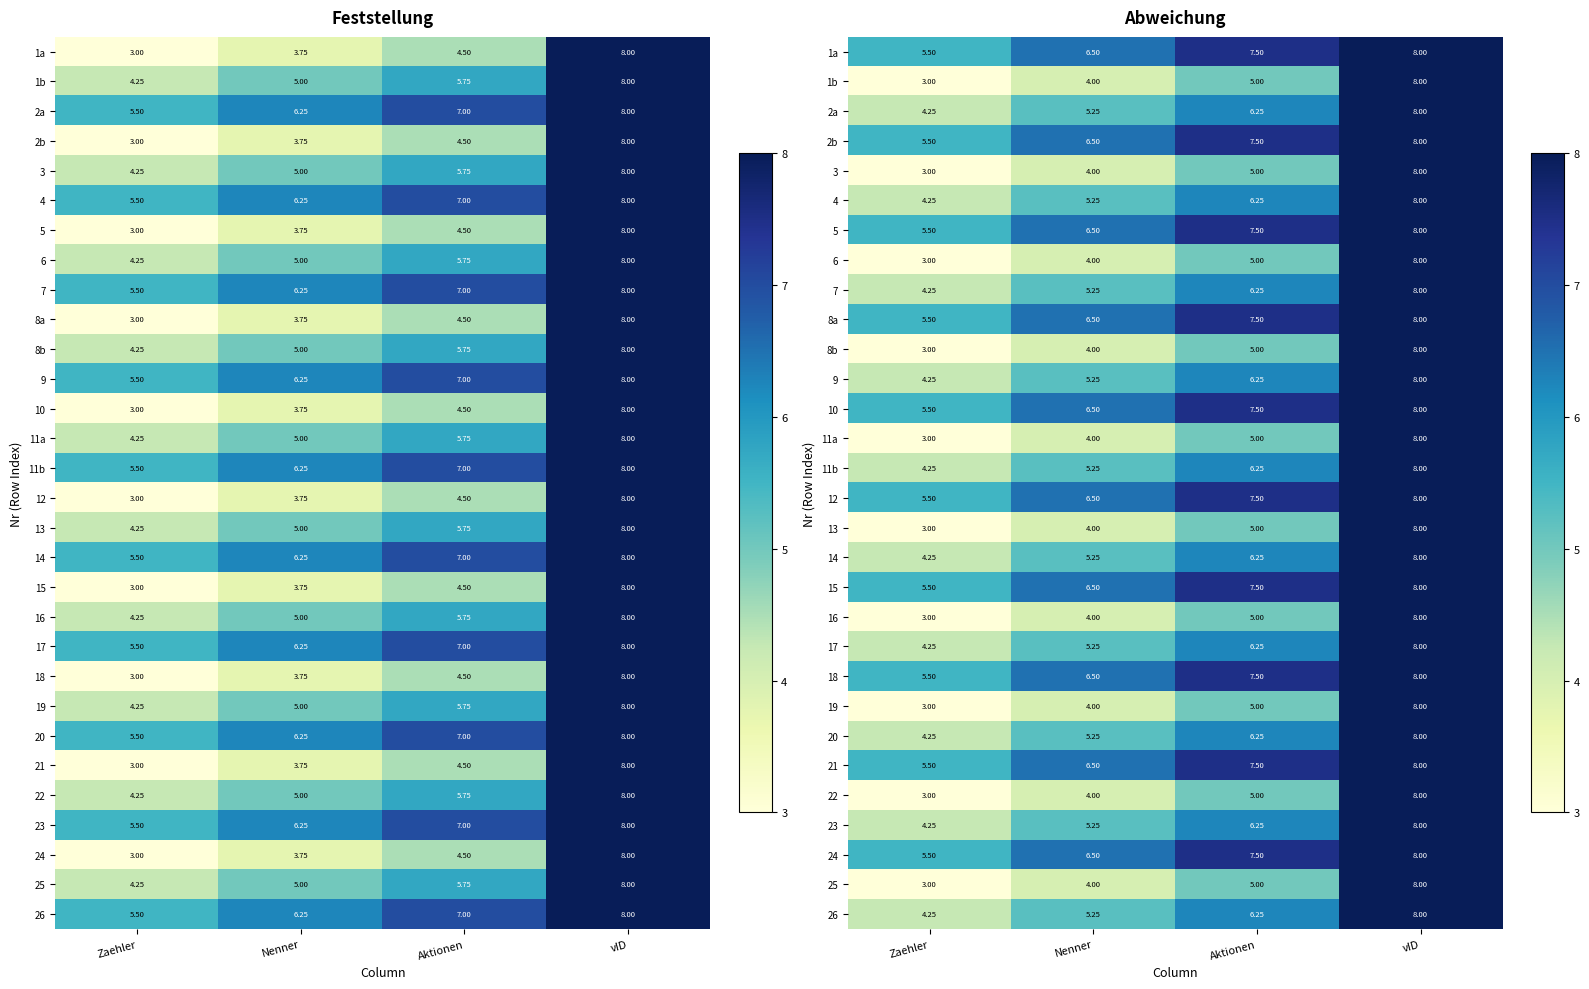

What is the sum of the 2a values at vID and Zaehler?

12.2